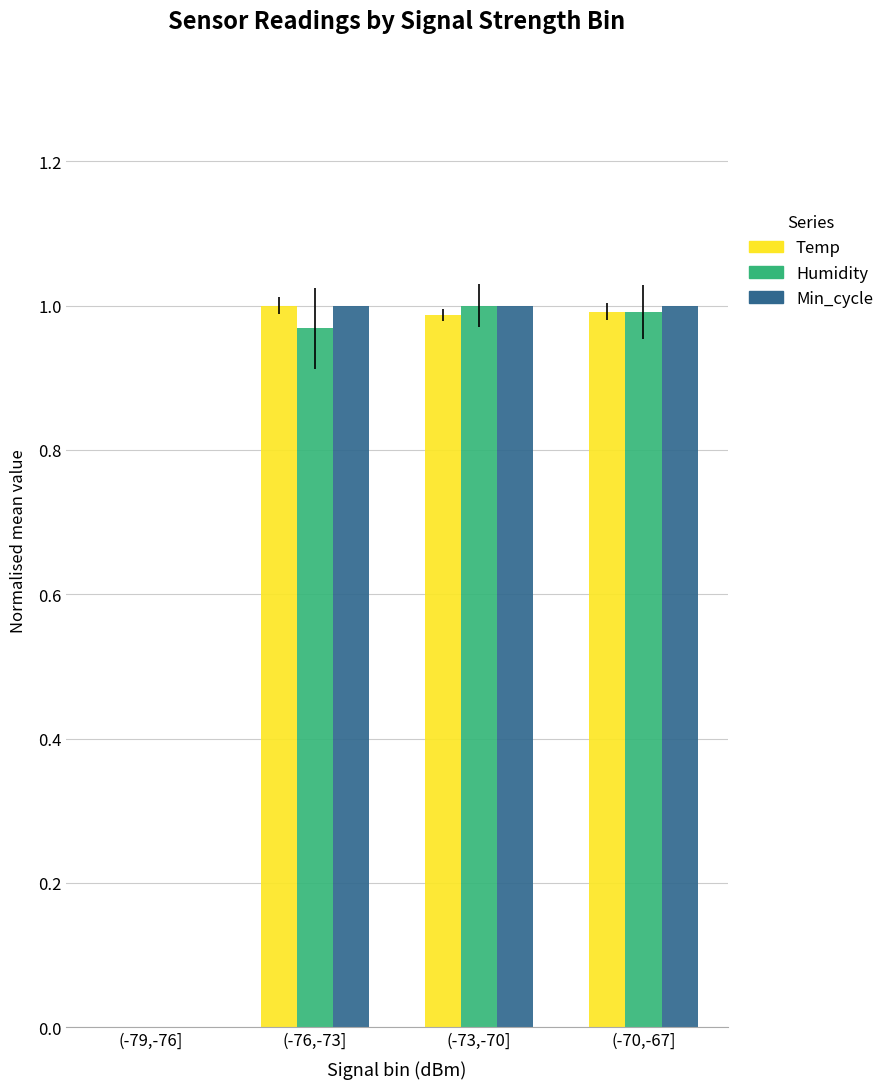

Are the bars grouped side by side (vs. stacked)?

Yes